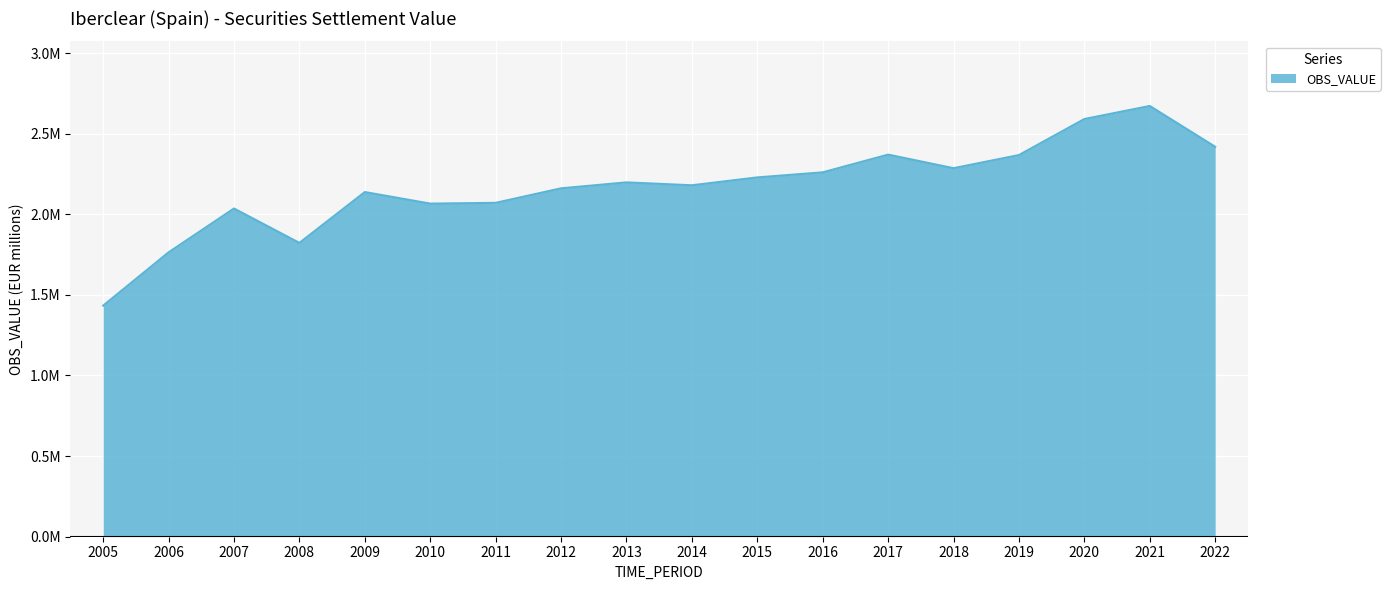

Rank the categories by value from highest to lowest.

2021, 2020, 2022, 2017, 2019, 2018, 2016, 2015, 2013, 2014, 2012, 2009, 2011, 2010, 2007, 2008, 2006, 2005